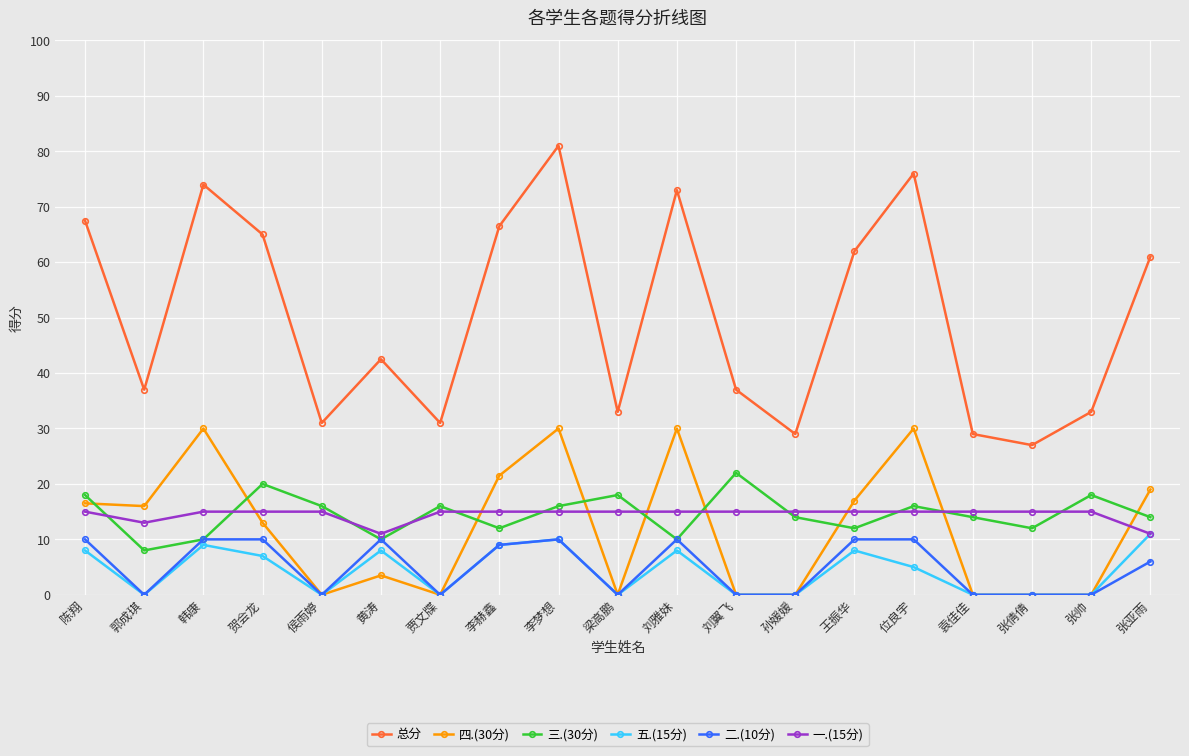

What is the difference between the highest and lowest values at 梁高鹏?

33.0